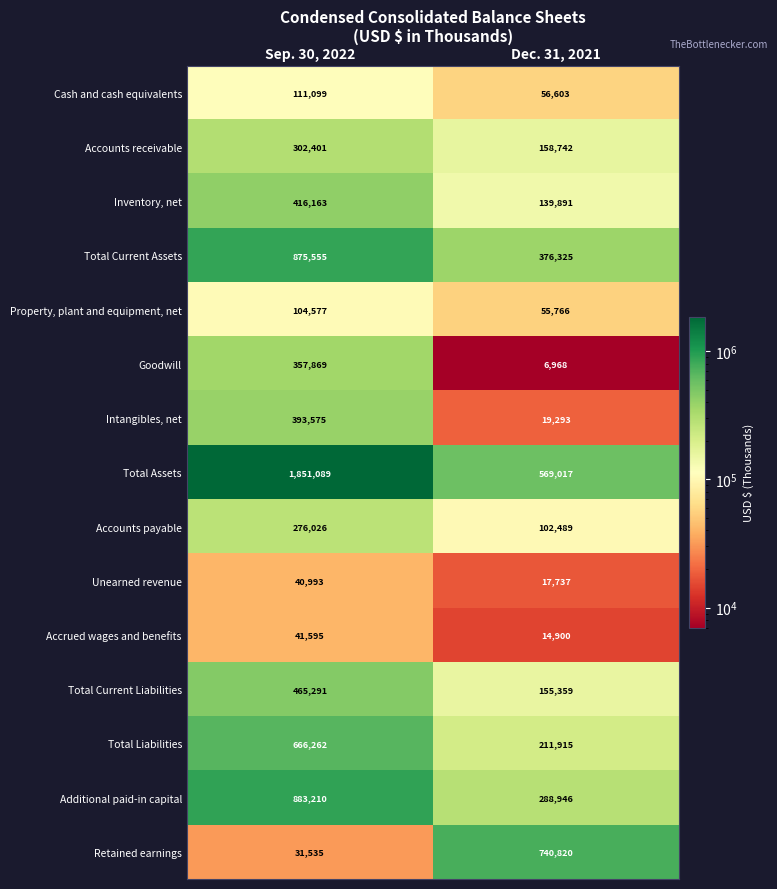

Rank the categories by Goodwill value from lowest to highest.

Dec. 31, 2021, Sep. 30, 2022